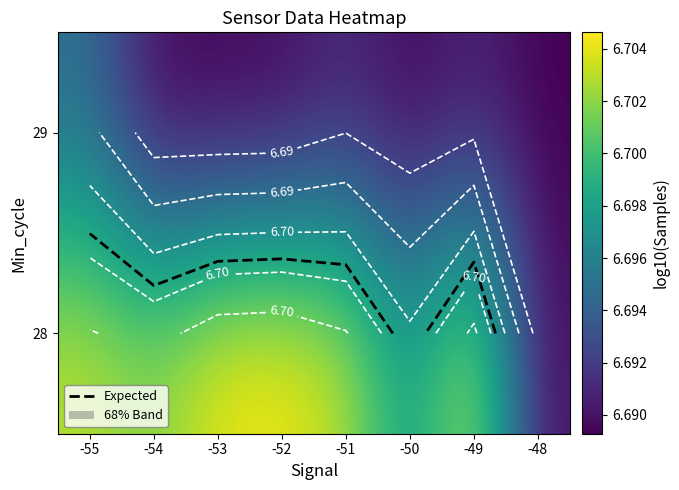

Is the value of 29 at -51 greater than the value of 28 at -48?

Yes